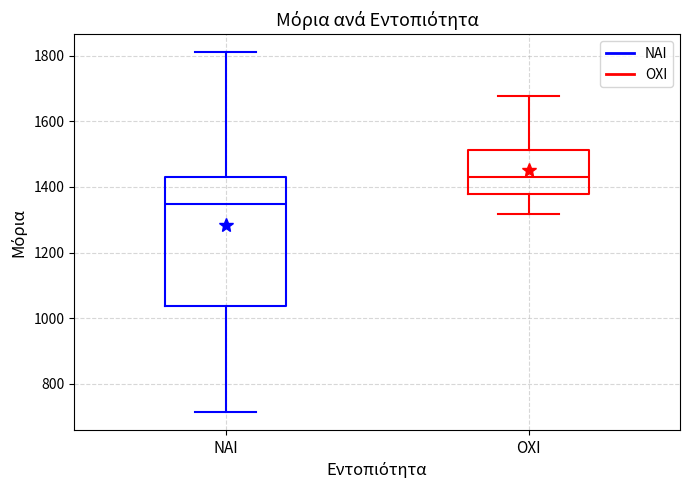

Where does the median line of the box for ΝΑΙ sit on the y-axis? The values are not printed on the chart, so give them approximately, as read against the axis.

1340